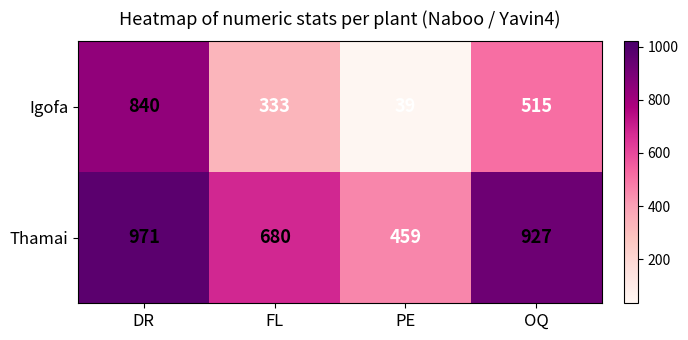

Reading left to right, what are all the values shown in this chart?

Igofa: 840	333	39	515
Thamai: 971	680	459	927